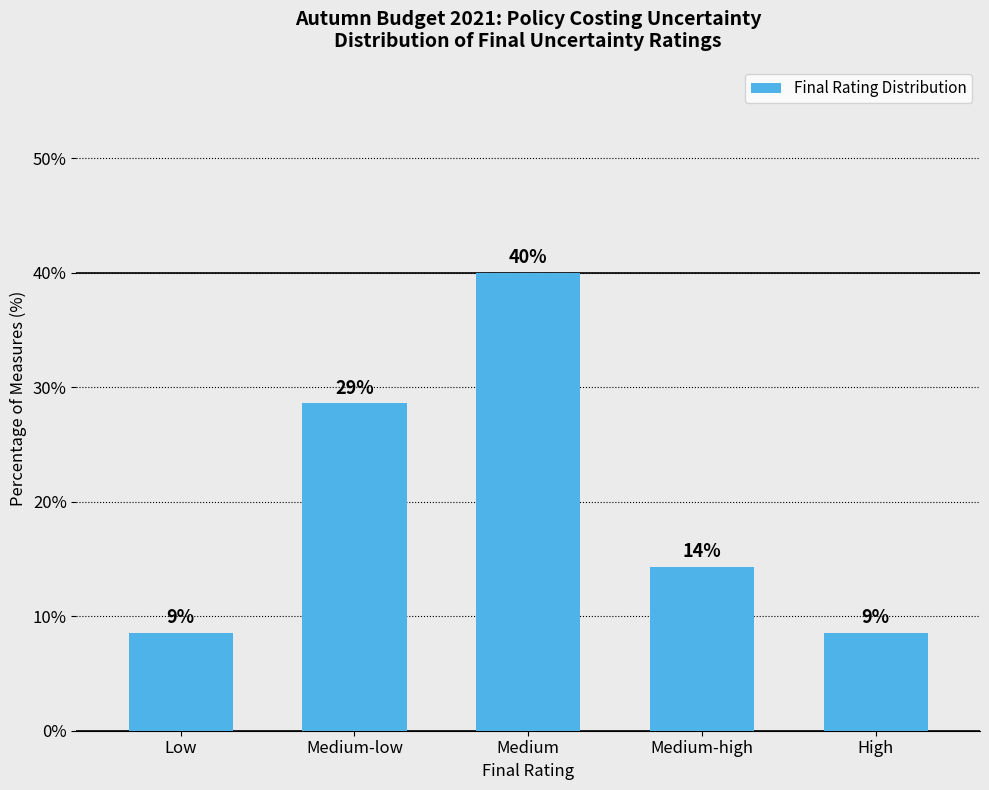

Does the chart contain any negative values?

No